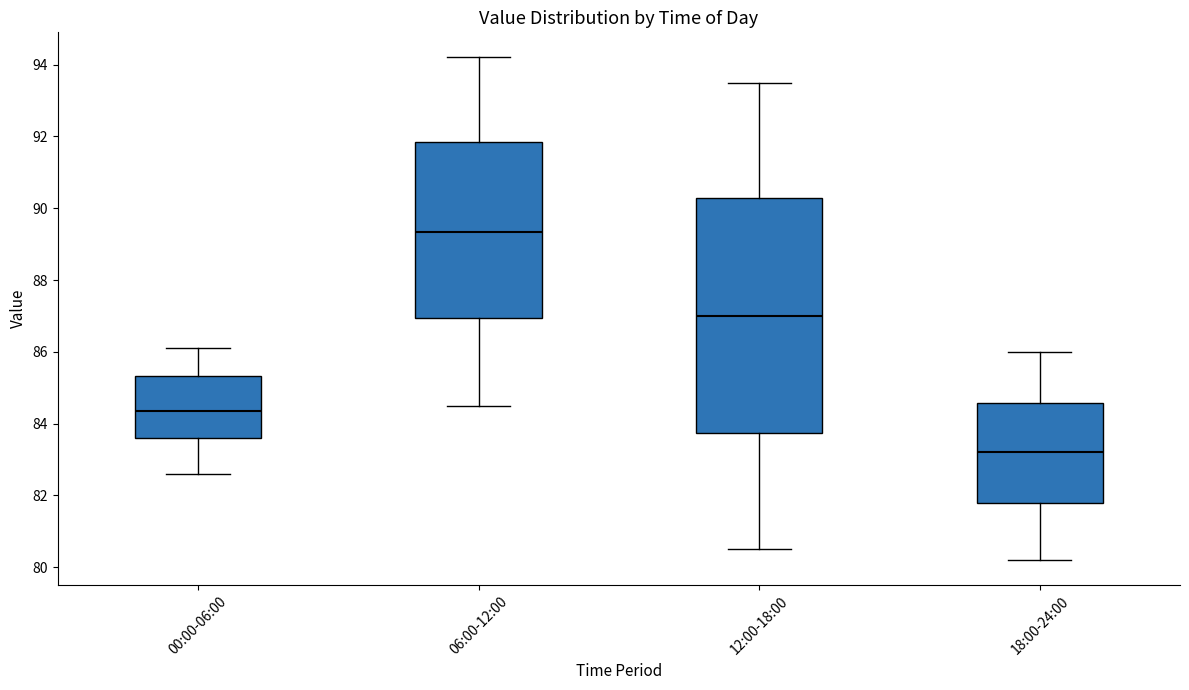

Comparing the boxes themselves (not the whiskers), which one is the tallest?

12:00-18:00